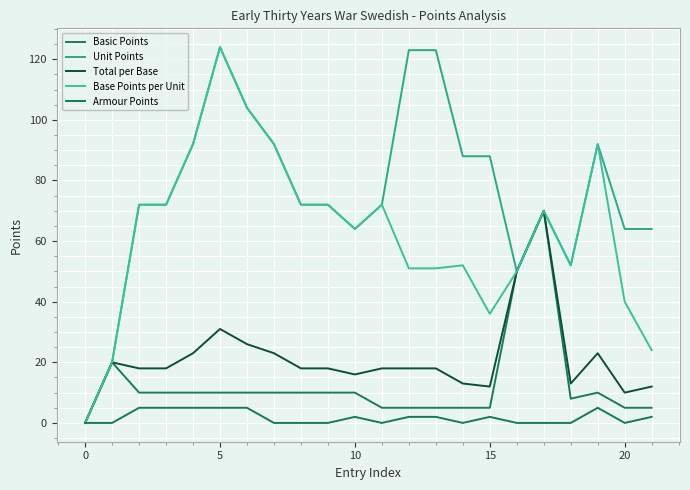

How many values in Basic Points are above zero?

21